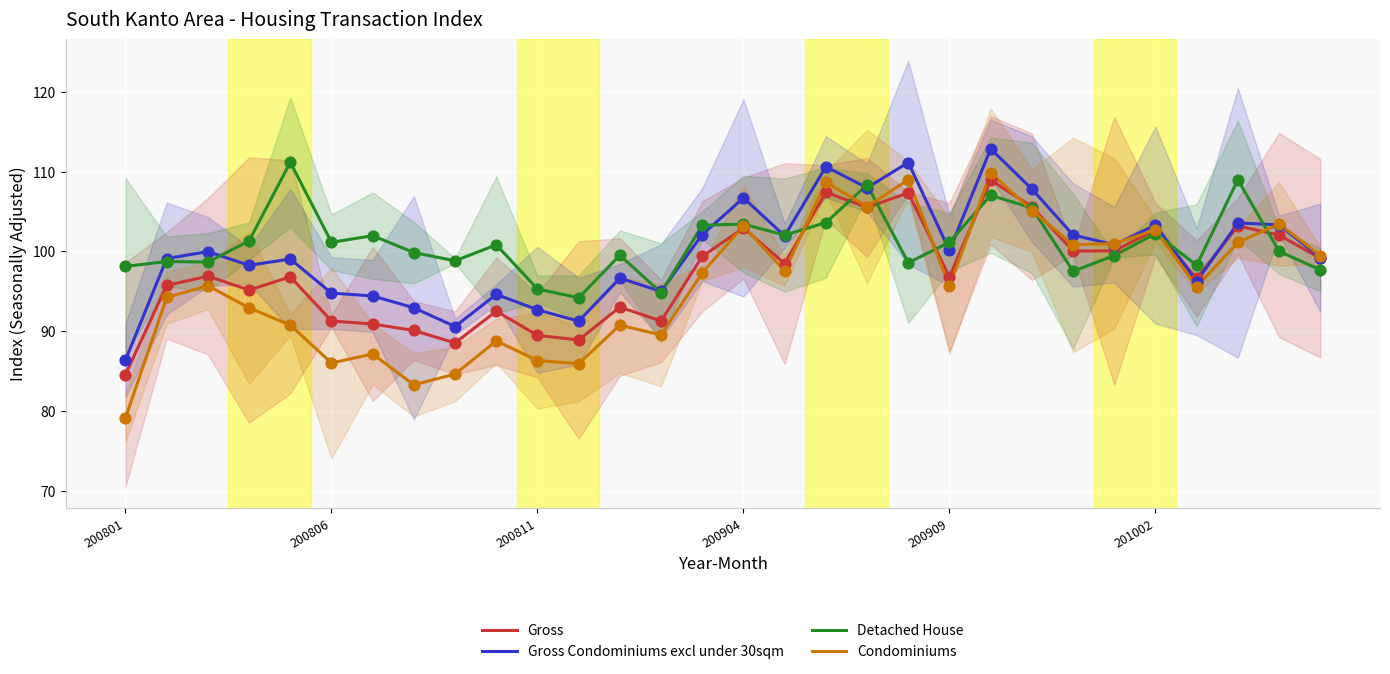

What is the total value across all series at 18?

427.4